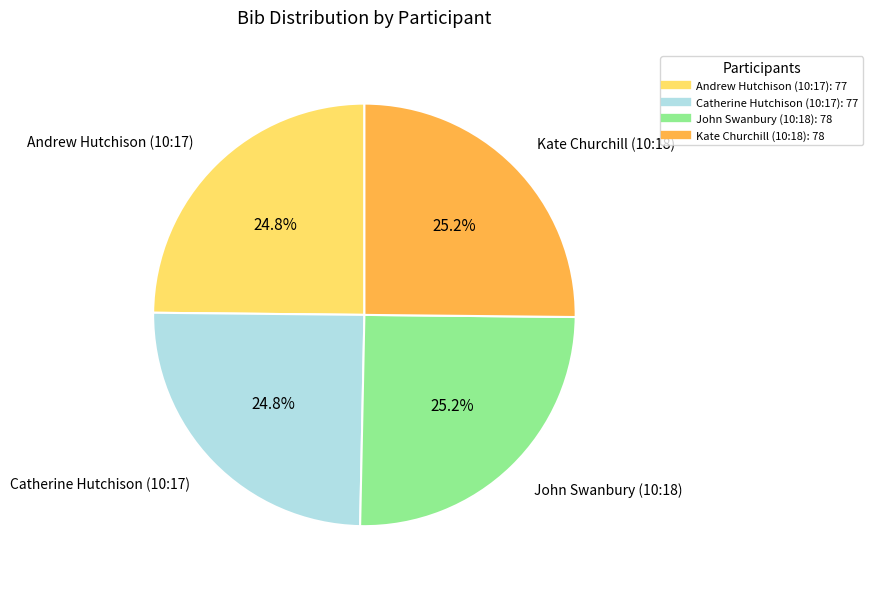

What is the ratio of the value at Kate Churchill (10:18) to the value at Andrew Hutchison (10:17)?

1.0